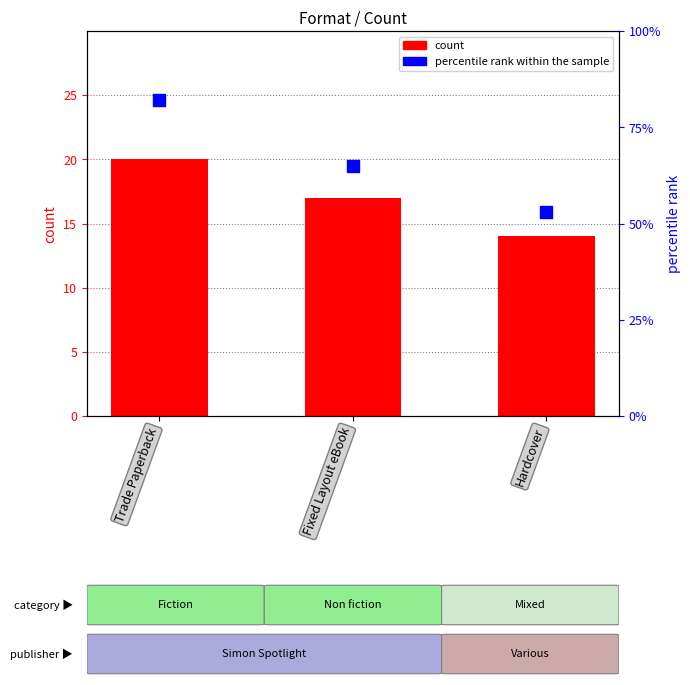

Is the value of percentile rank within the sample at Hardcover greater than the value of count at Trade Paperback?

Yes